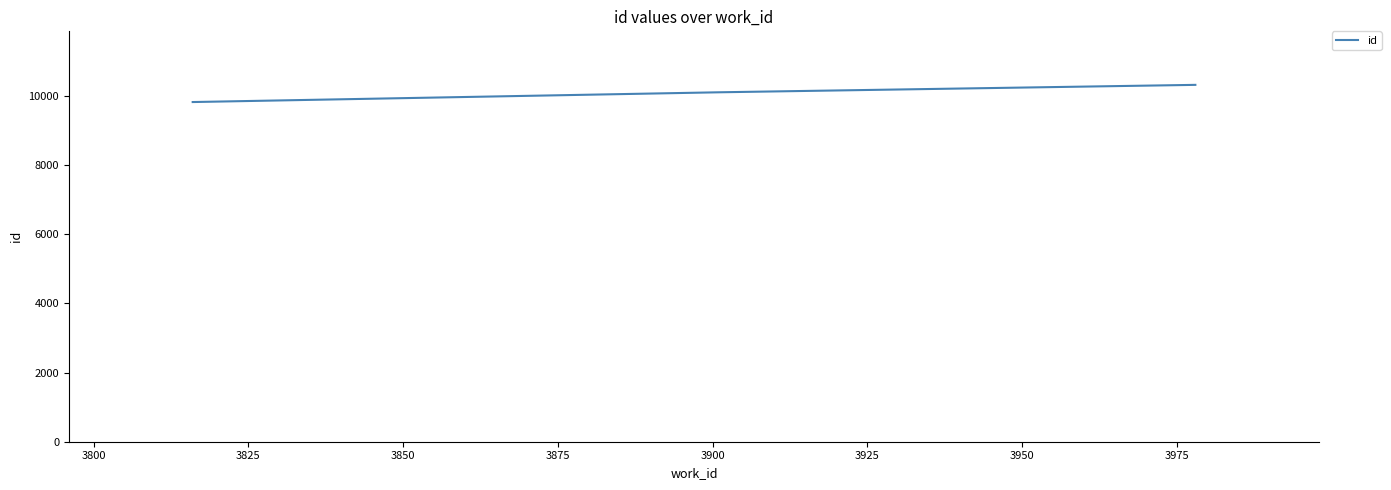

What is the difference between the maximum and minimum values?

497